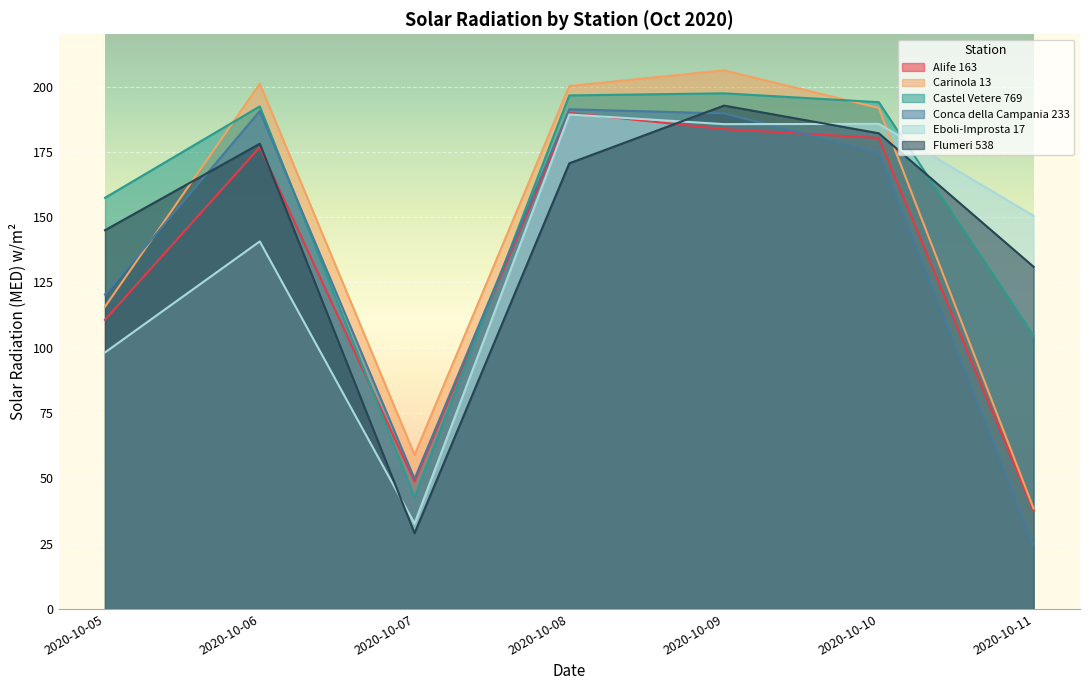

What is the greatest value displayed?

206.2